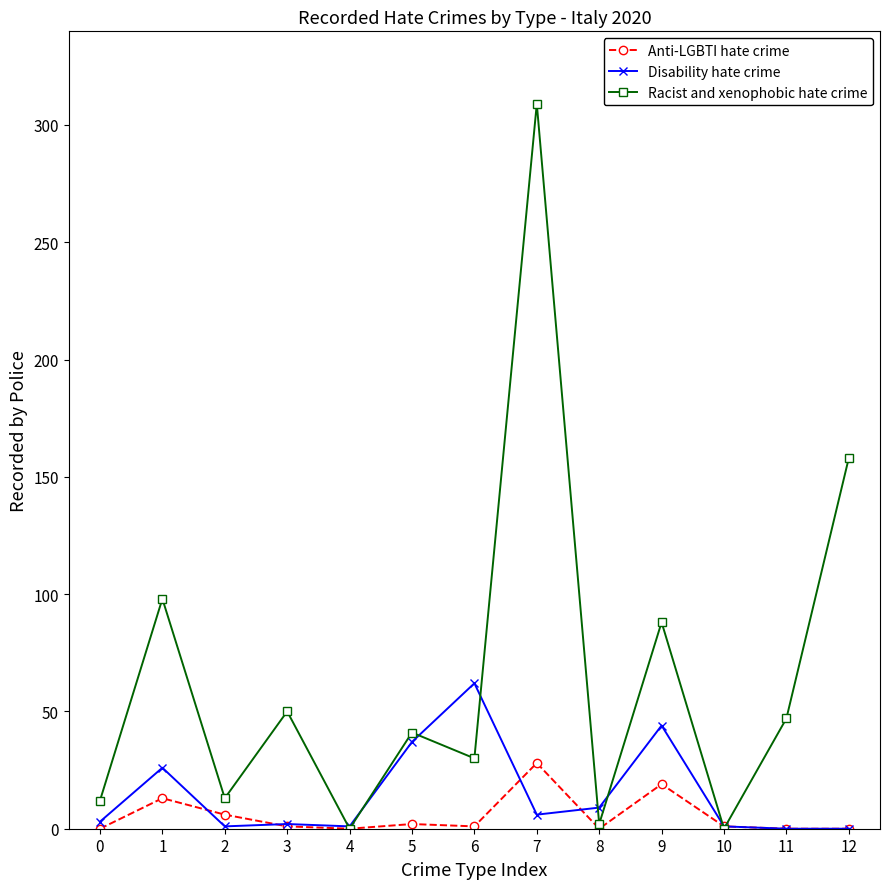

Which series has the largest range (max minus min)?

Racist and xenophobic hate crime